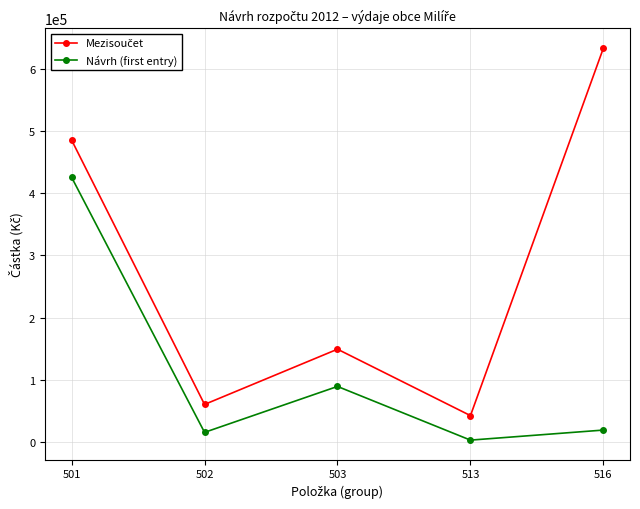

What is the sum of all Návrh (first entry) values?

551200